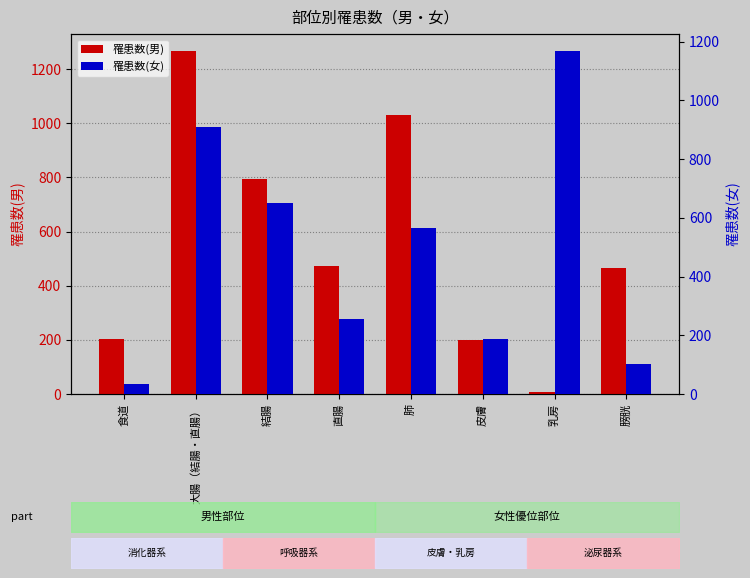

Where does the 罹患数(男) series first go above 473?

大腸（結腸・直腸）